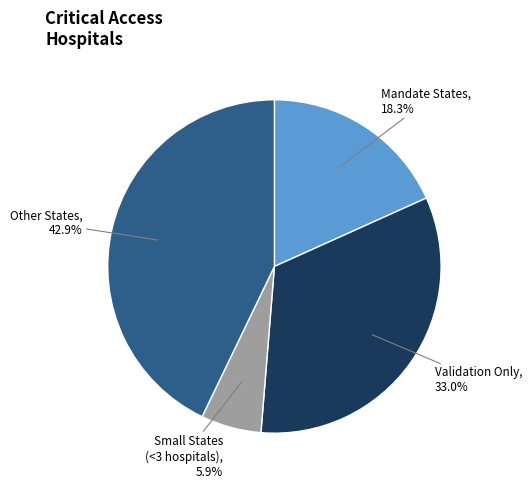

To the nearest percent, what is the average slice percentage?

25%